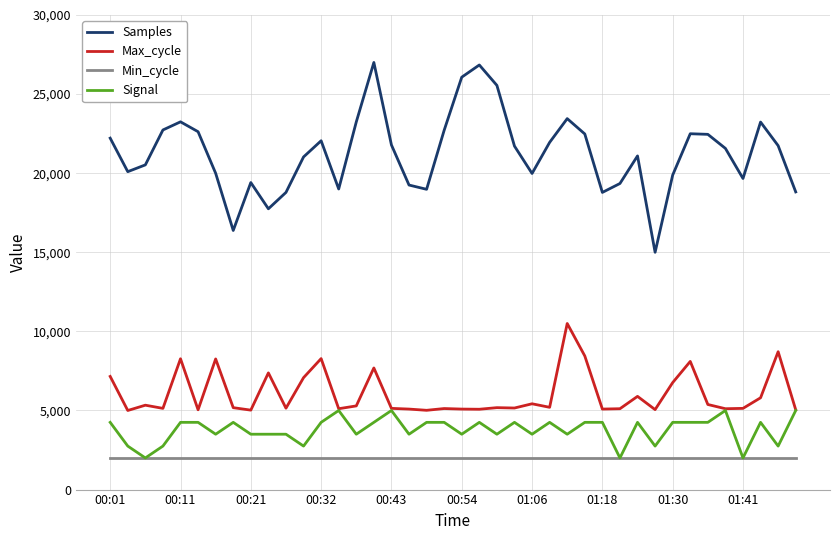

How many categories are shown in the chart?

40